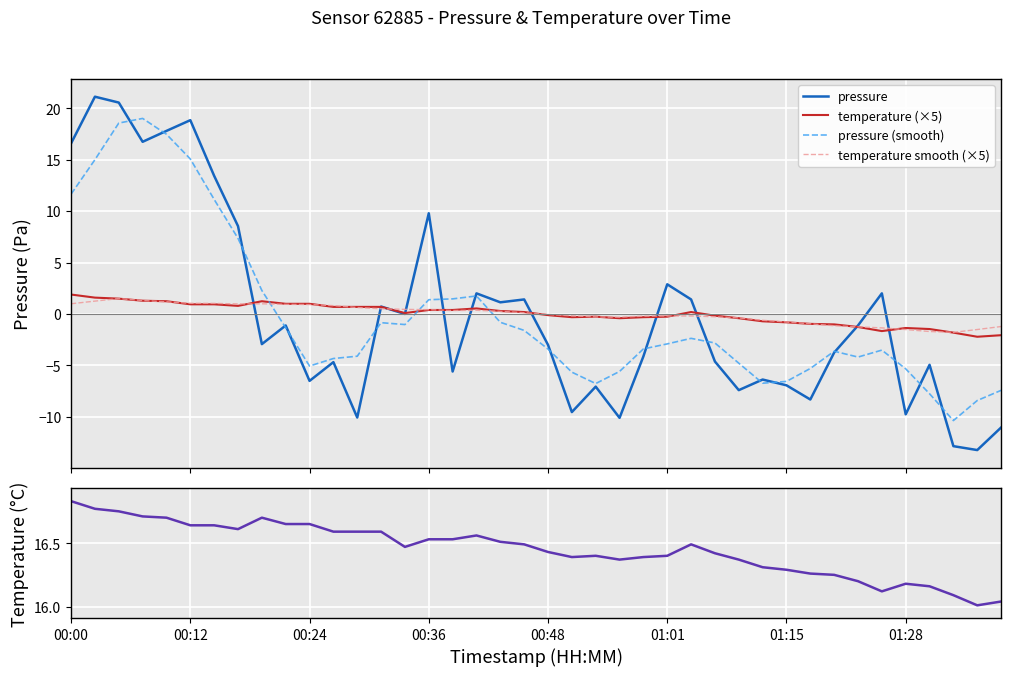

True or false: temperature has a value of 6.7 at 31.

False